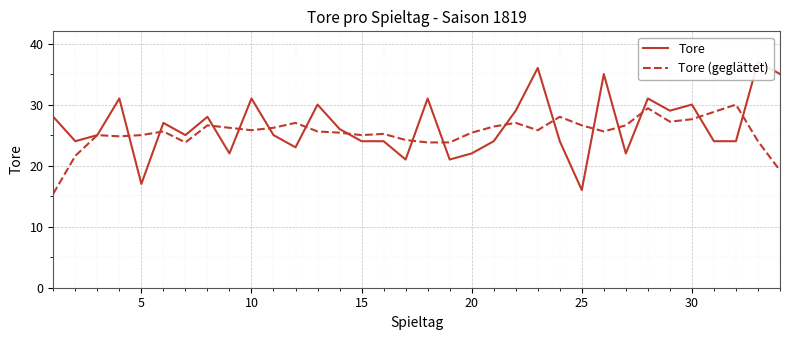

True or false: Tore (geglättet) has a value of 44.7 at 5.

False